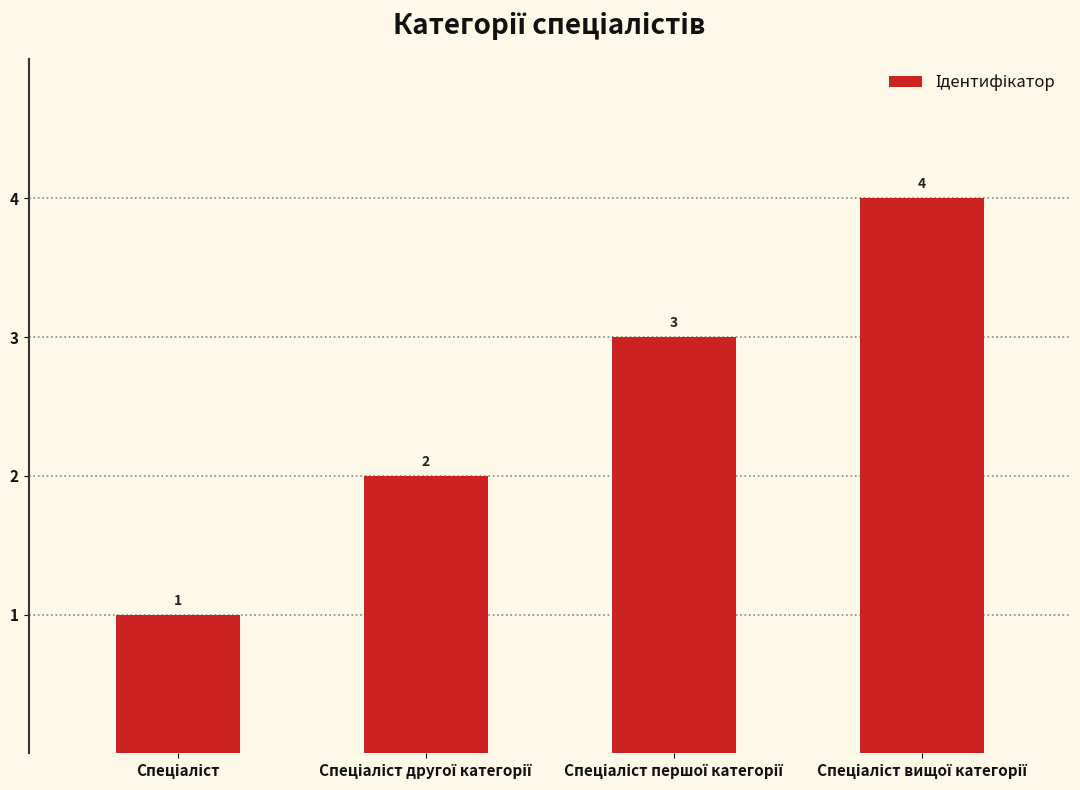

What is the greatest value displayed?

4